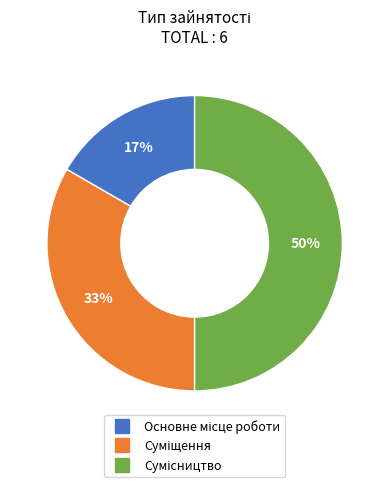

To the nearest percent, what is the average slice percentage?

33%